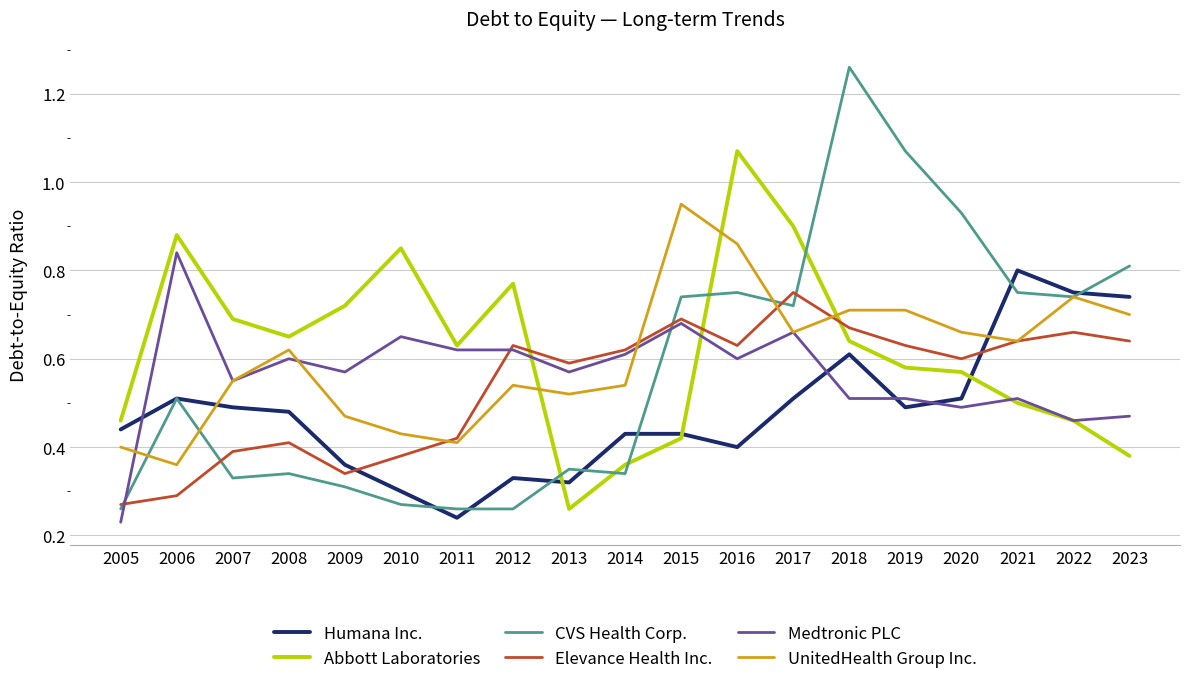

True or false: UnitedHealth Group Inc. has more than 2 interior local peaks.

True